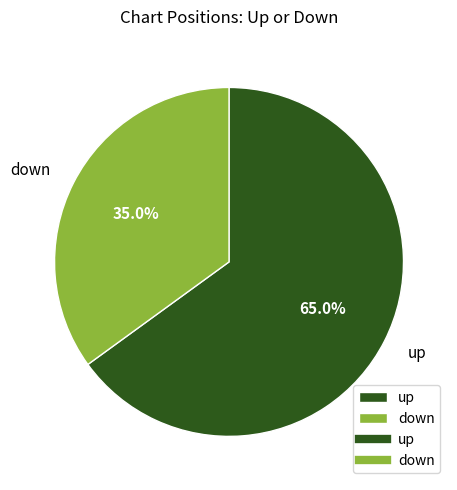

How many slices are in this pie chart?

2